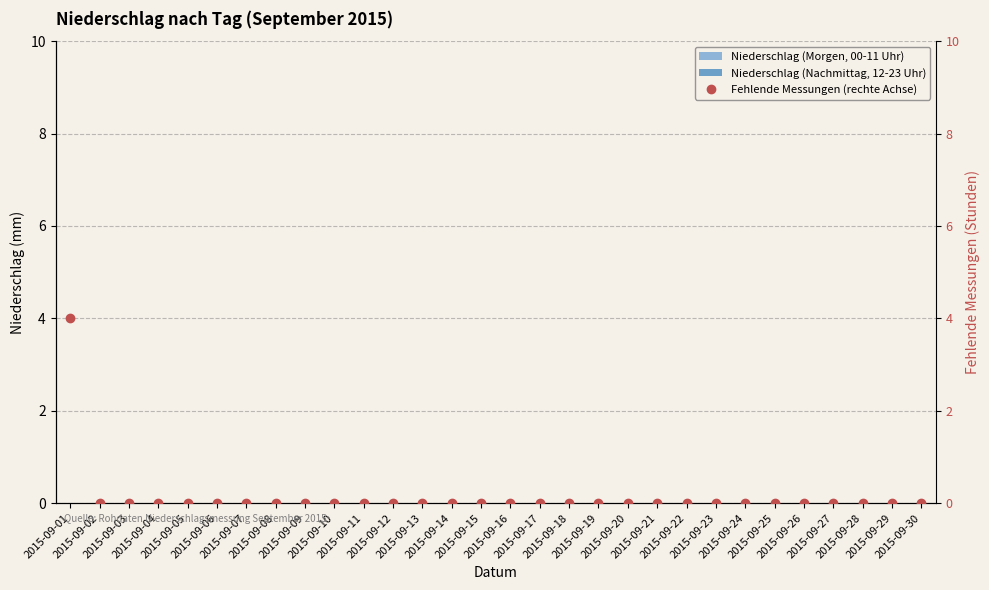

Which has a higher value, 2015-09-02 or 2015-09-09?

2015-09-02